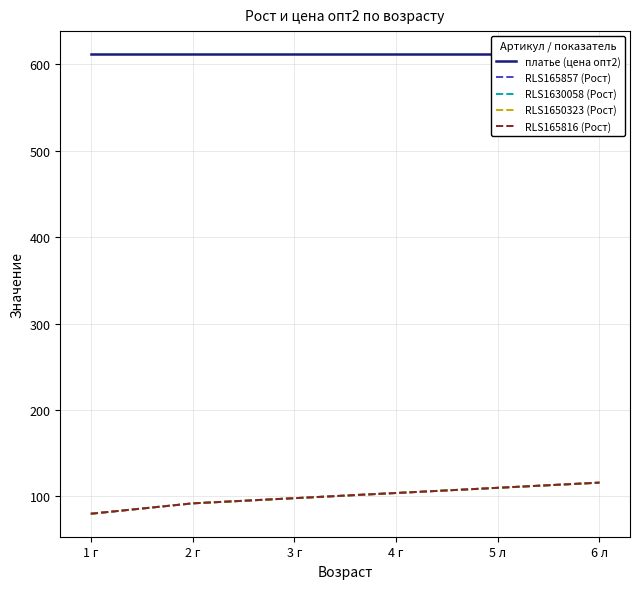

What is the difference between the maximum and minimum values in the RLS165816 (Рост) series?

36